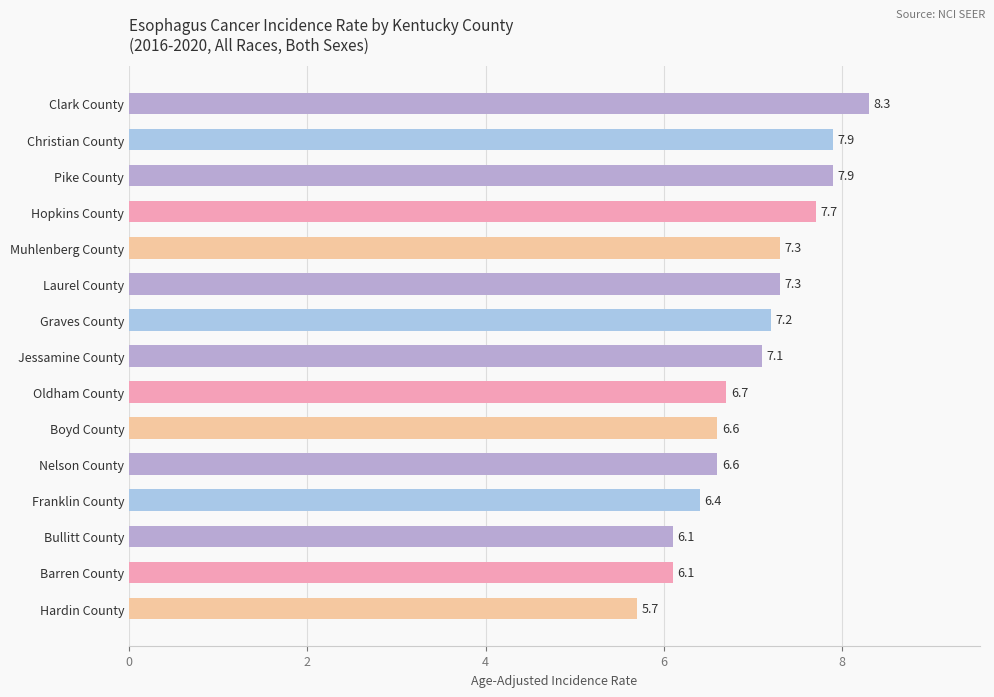

Which category has the highest value across all series?

Clark County